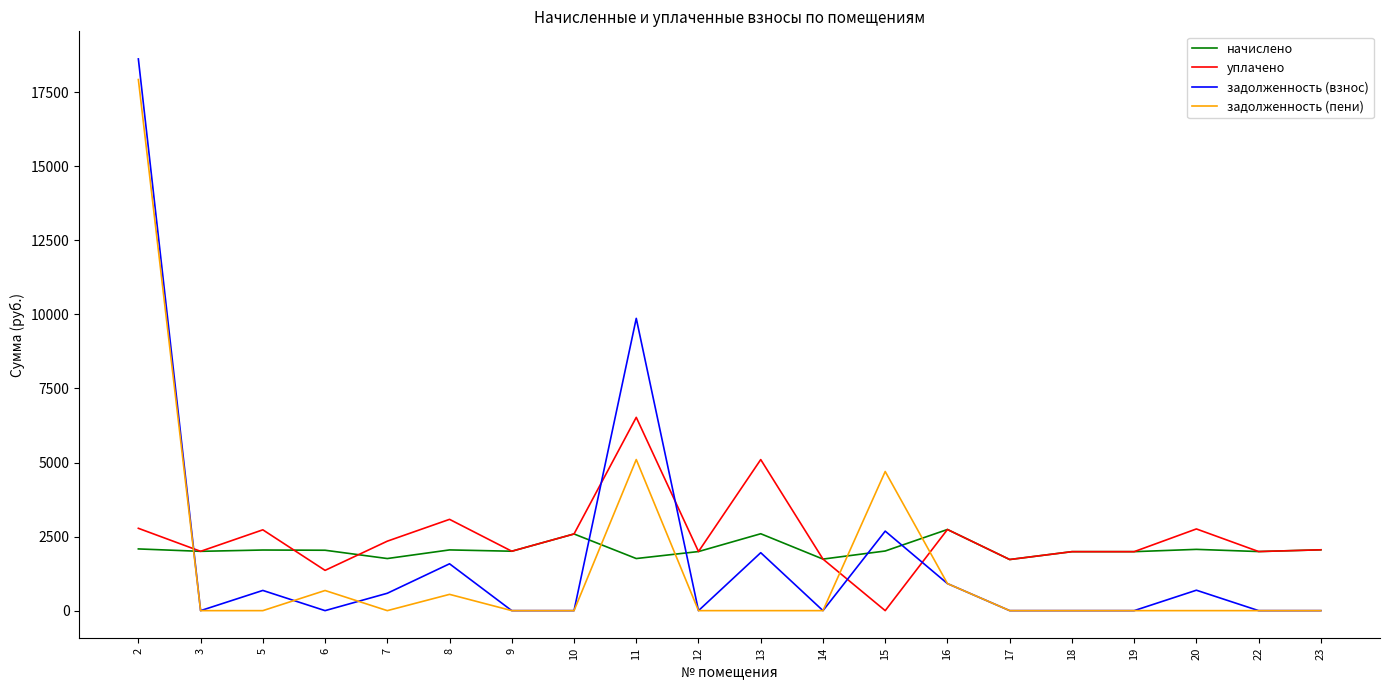

The value of начислено at 19 is 3108.9. True or false?

False